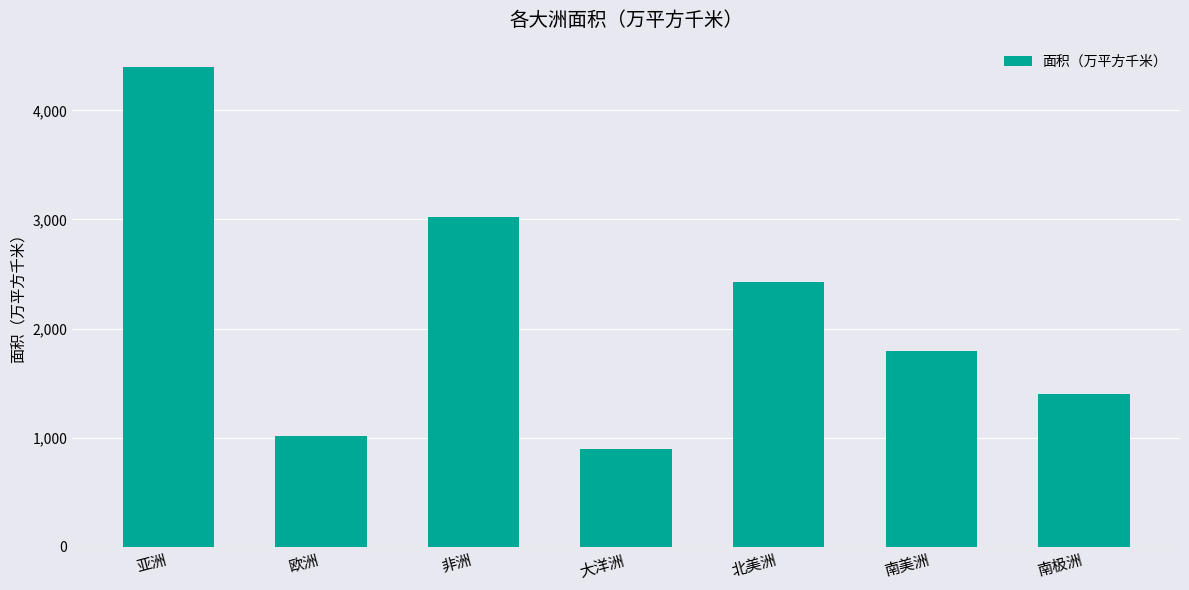

The value at 大洋洲 is 897. True or false?

True